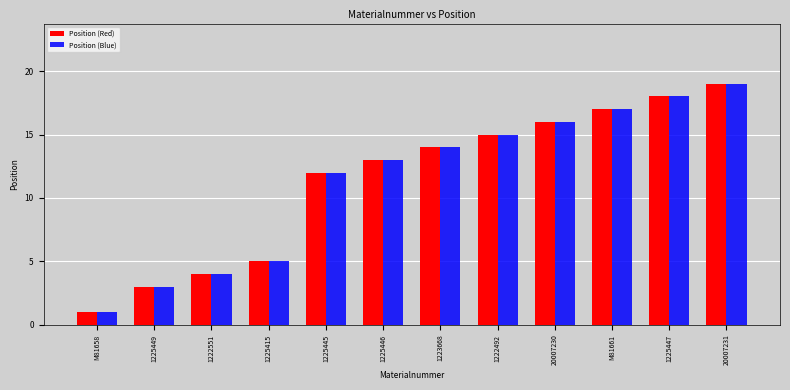

Where is Position (Red) nearest to the value 10?

1225445